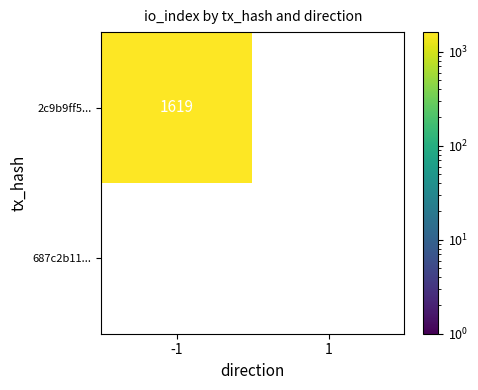

Is it true that 2c9b9ff528a803bc9a21d8d97b423a035aec00b equals 762 at 1?

False